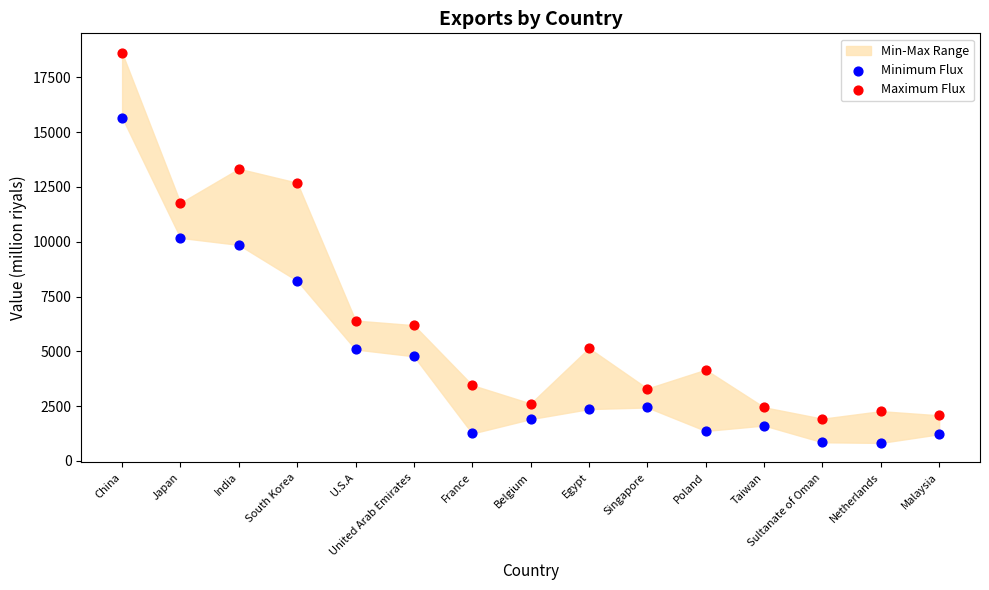

Which series reaches the minimum Y coordinate?

Minimum Flux